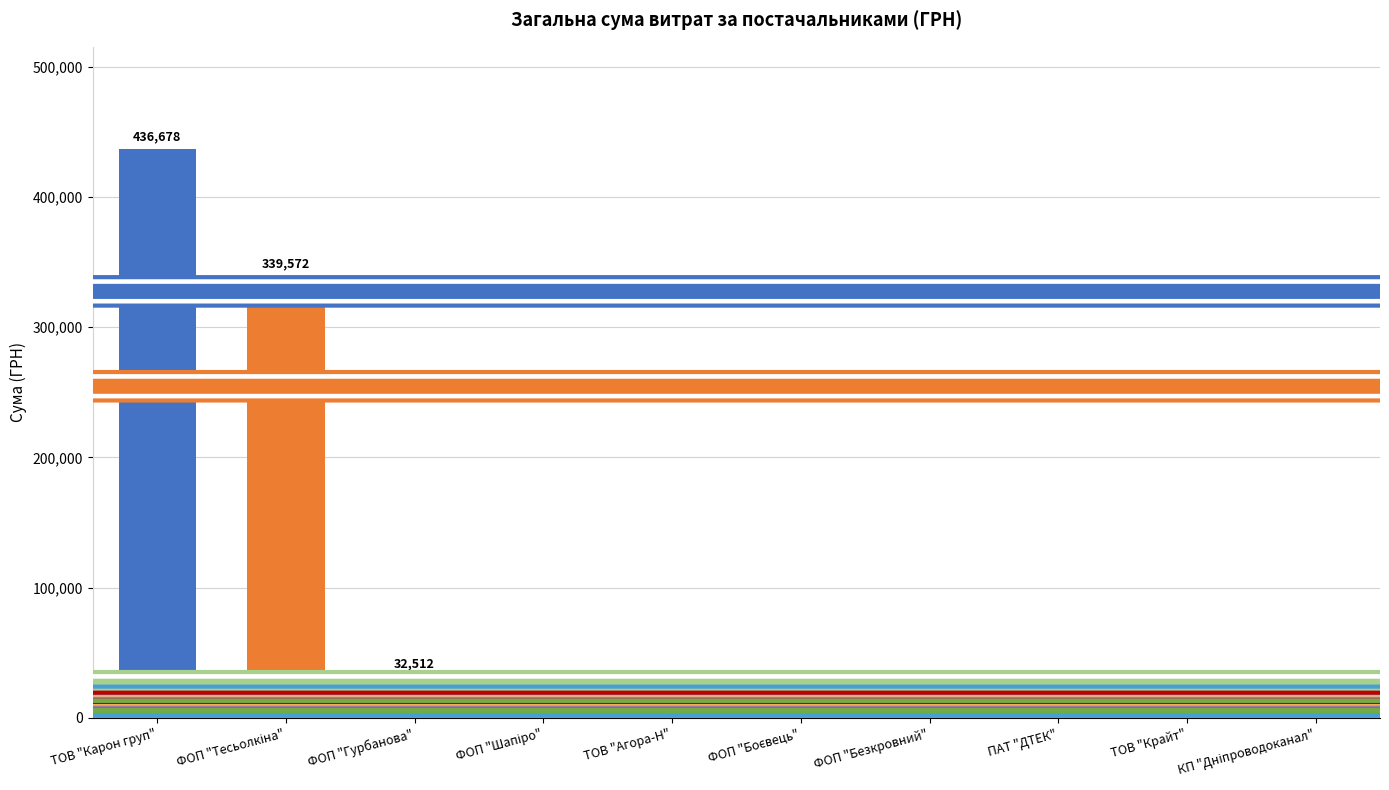

How many bars are there in total?

10